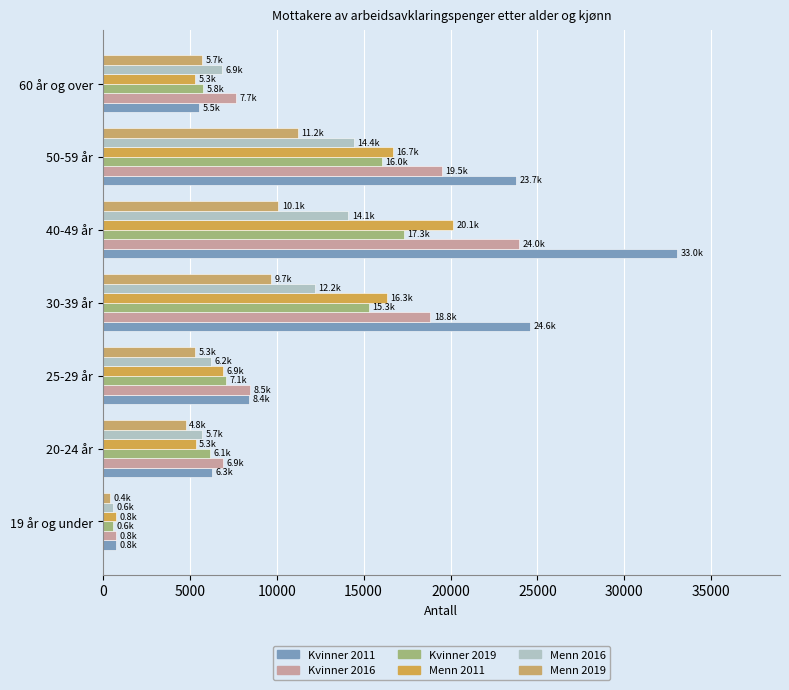

How many distinct data groups are displayed?

6